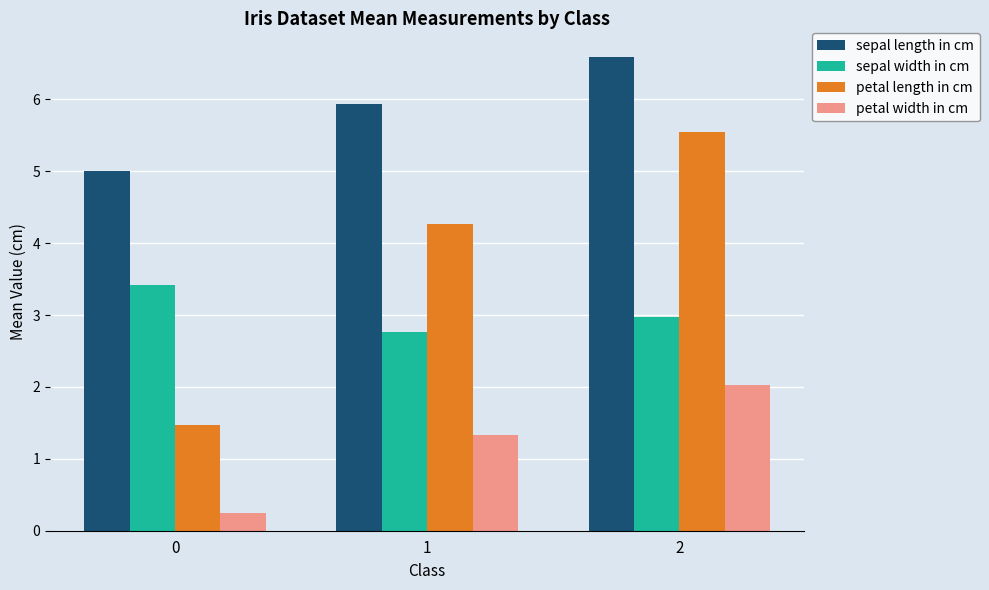

What is the difference between the highest and lowest values at 2?

4.6